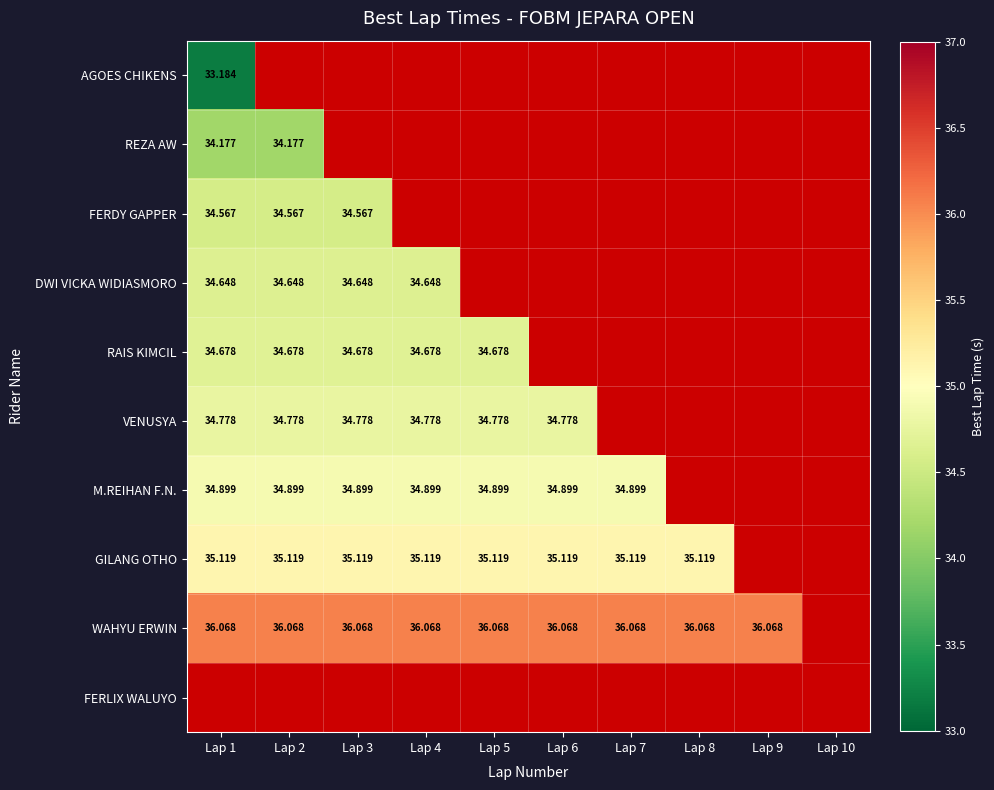

Which series has the widest spread of values?

AGOES CHIKENS